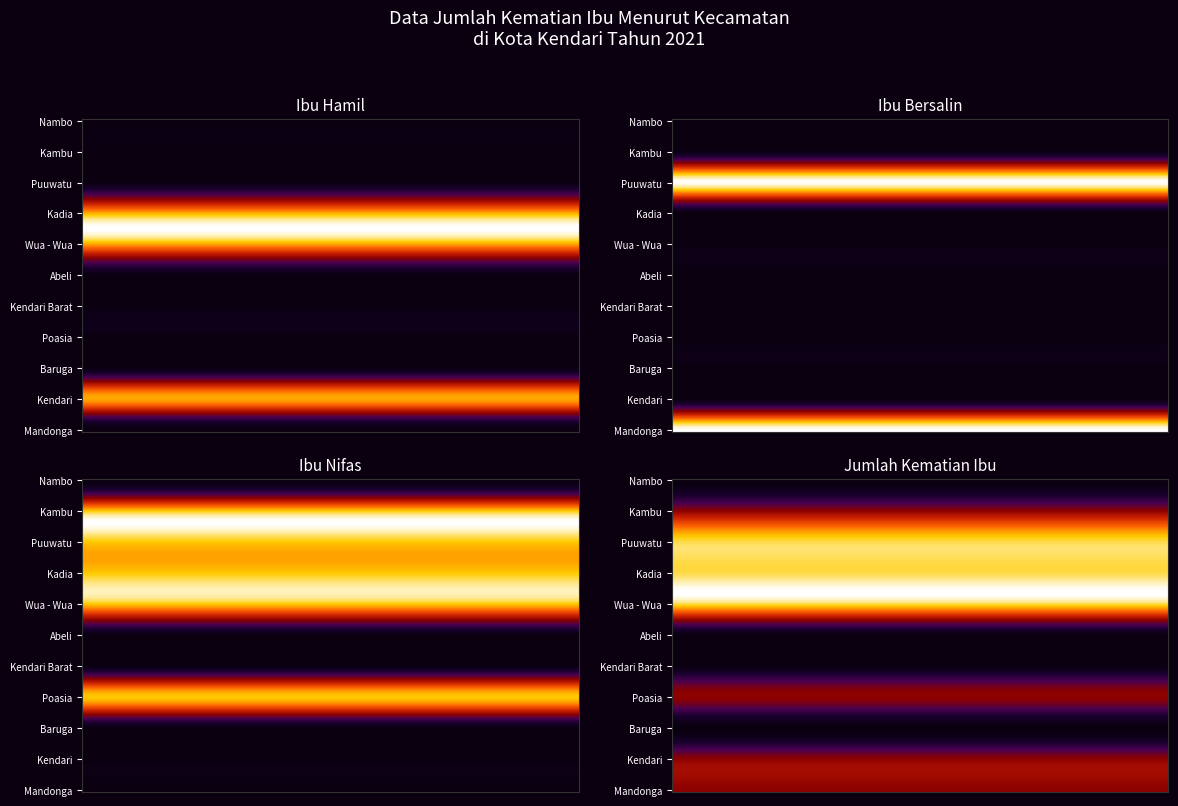

At 3, list the series in order from largest to smallest.

Wua - Wua, Kadia, Puuwatu, Mandonga, Kendari, Poasia, Kambu, Baruga, Kendari Barat, Abeli, Nambo